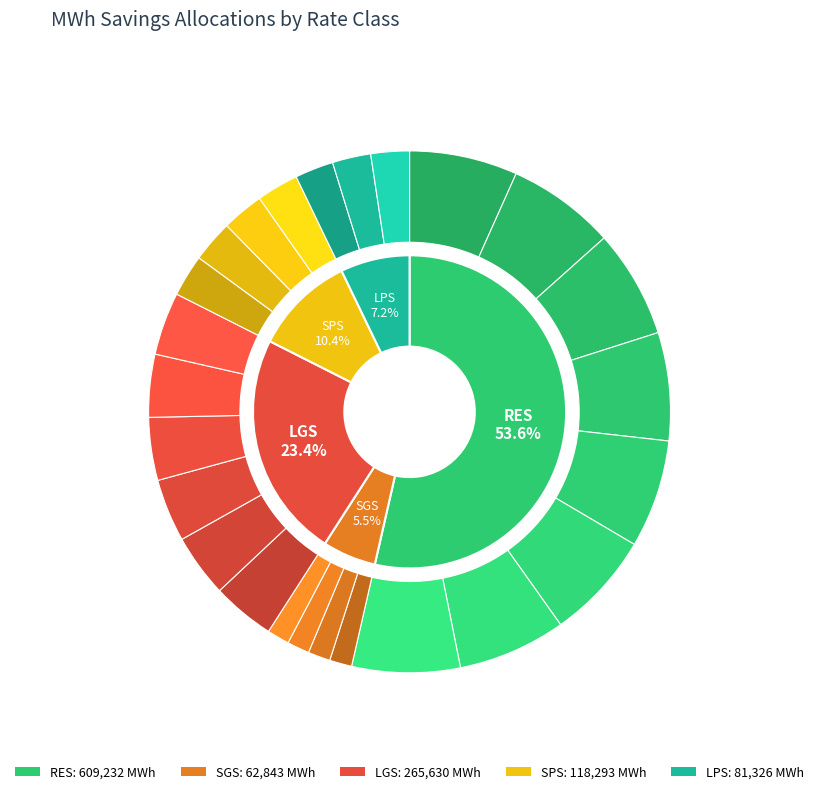

To the nearest percent, what is the combined percentage of RES and SGS?

59%